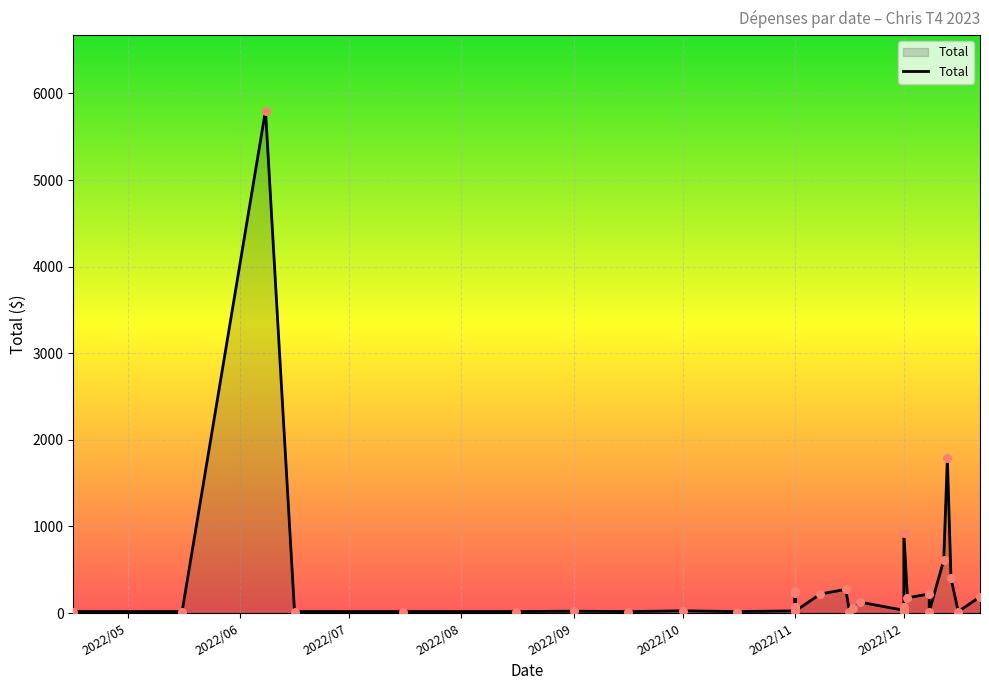

What is the ratio of the value at 2022/12/08 to the value at 2022/11/01?

3.4